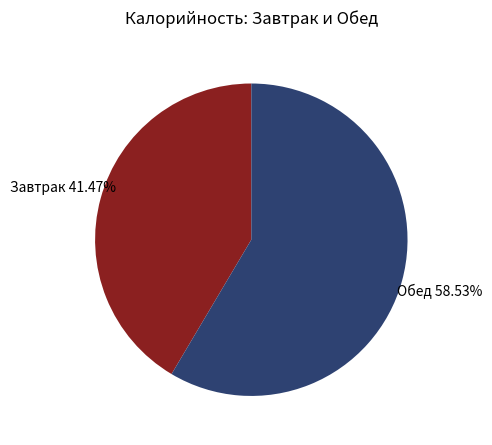

What is the largest slice in the pie chart?

Обед